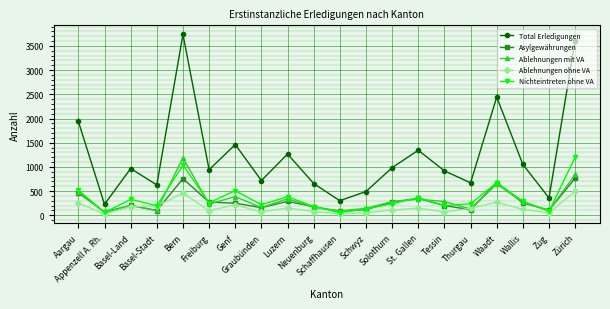

True or false: Total Erledigungen and Nichteintreten ohne VA cross at least once.

False